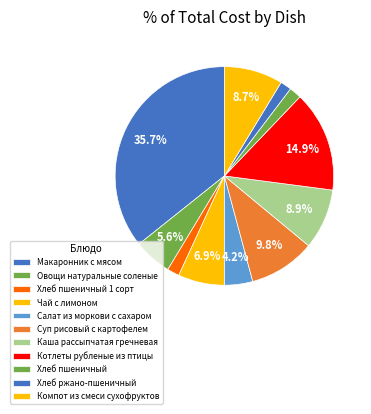

Approximately how many times larger is the value at Хлеб ржано-пшеничный compared to Хлеб пшеничный 1 сорт?

0.9